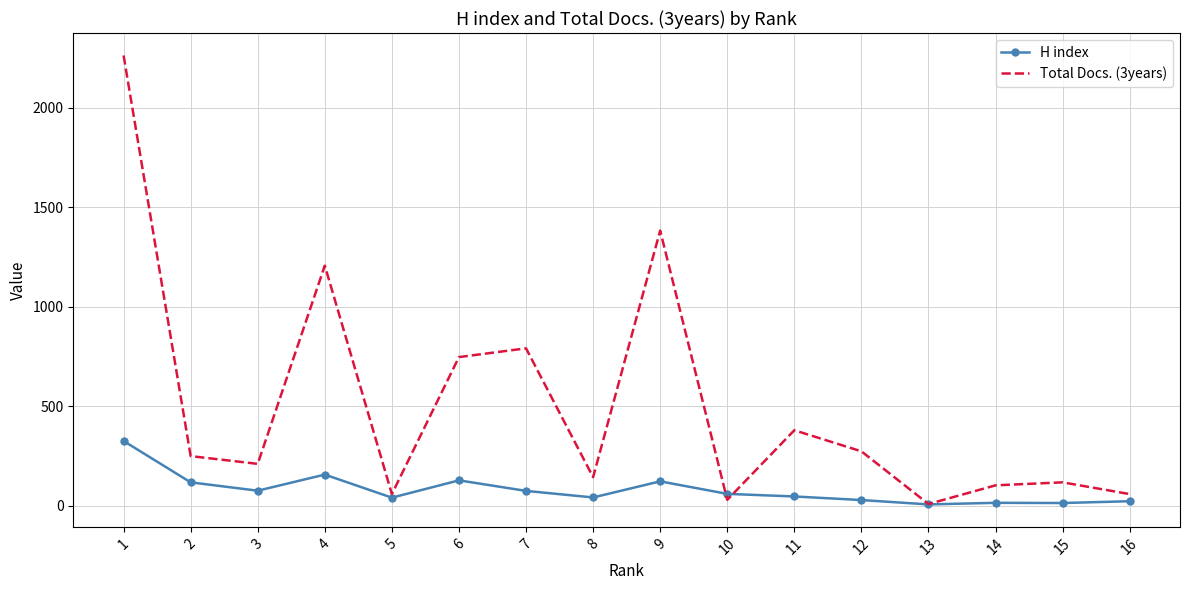

Which series has the largest total across all categories?

Total Docs. (3years)